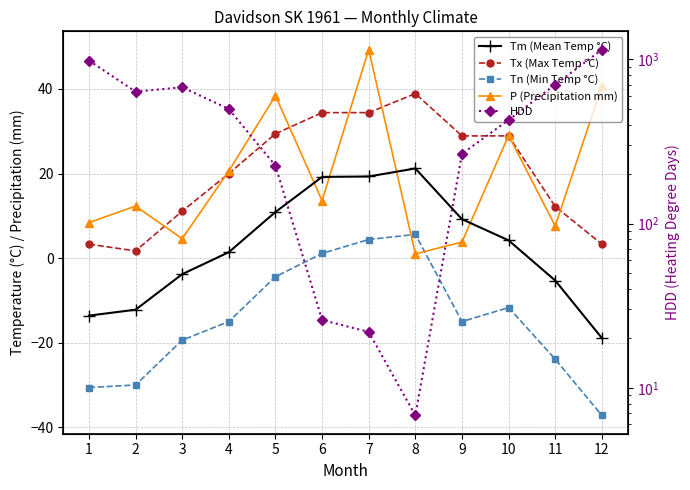

At how many categories does at least one series exceed 618?

5